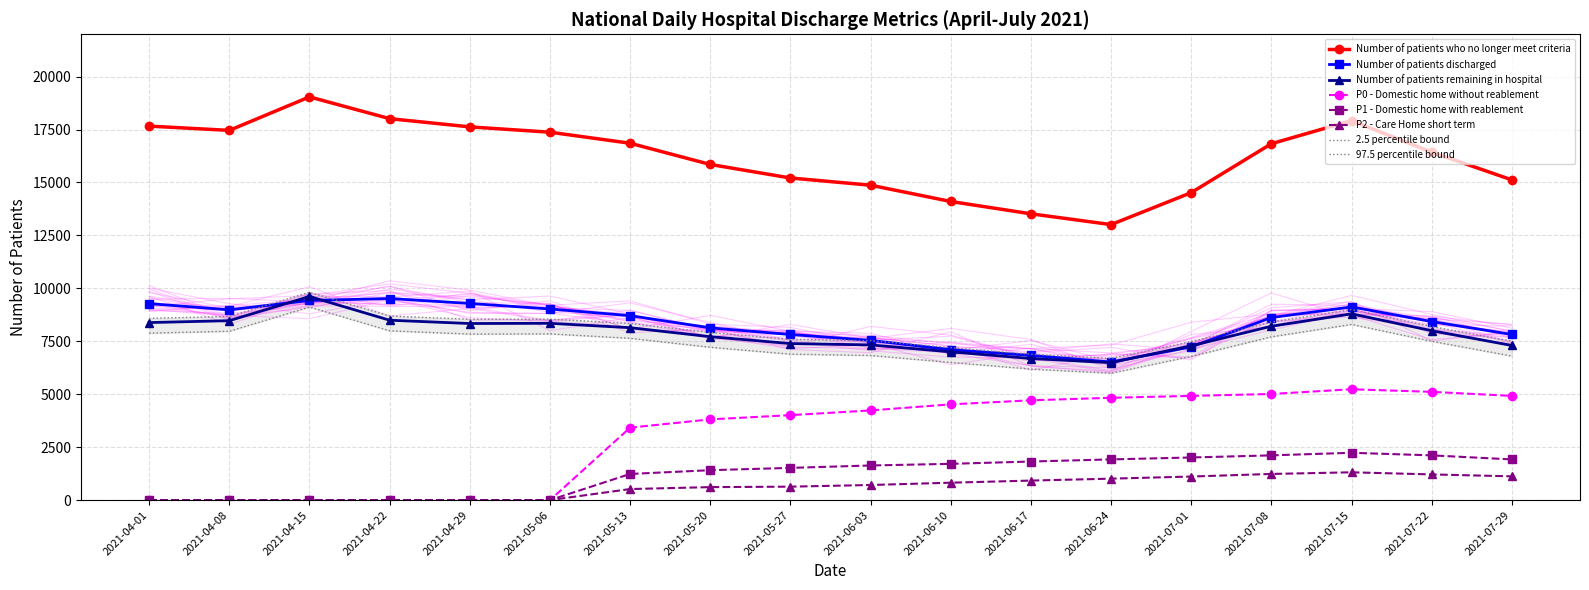

True or false: P1 - Domestic home with reablement and P0 - Domestic home without reablement intersect in this chart.

False